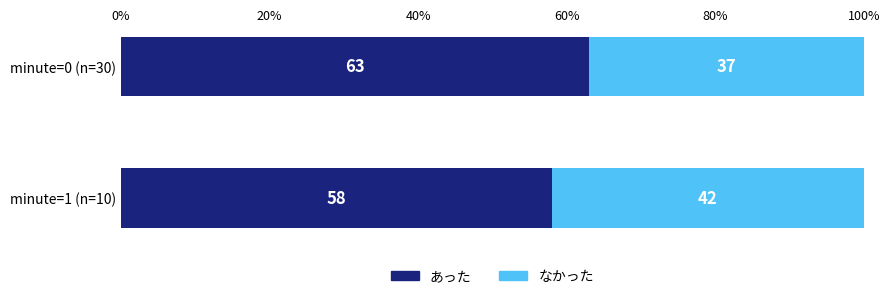

List the labels in order of あった value, smallest first.

minute=1 (n=10), minute=0 (n=30)